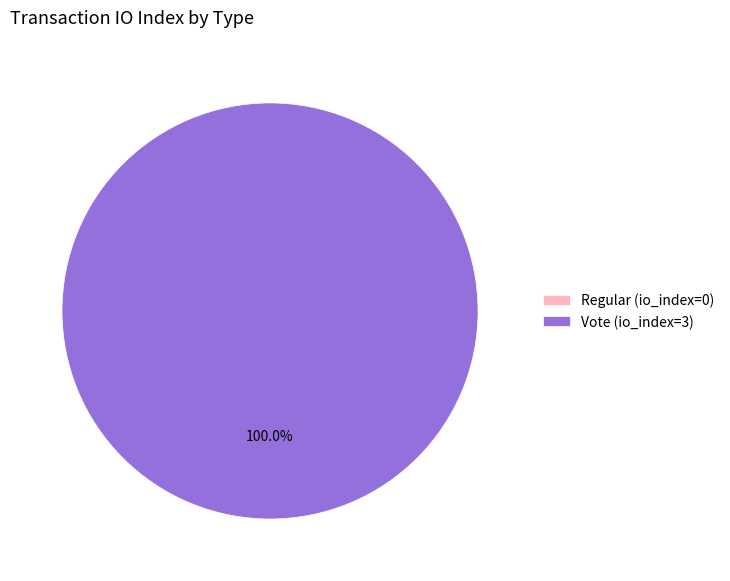

Rank the categories by value from highest to lowest.

Vote (io_index=3), Regular (io_index=0)